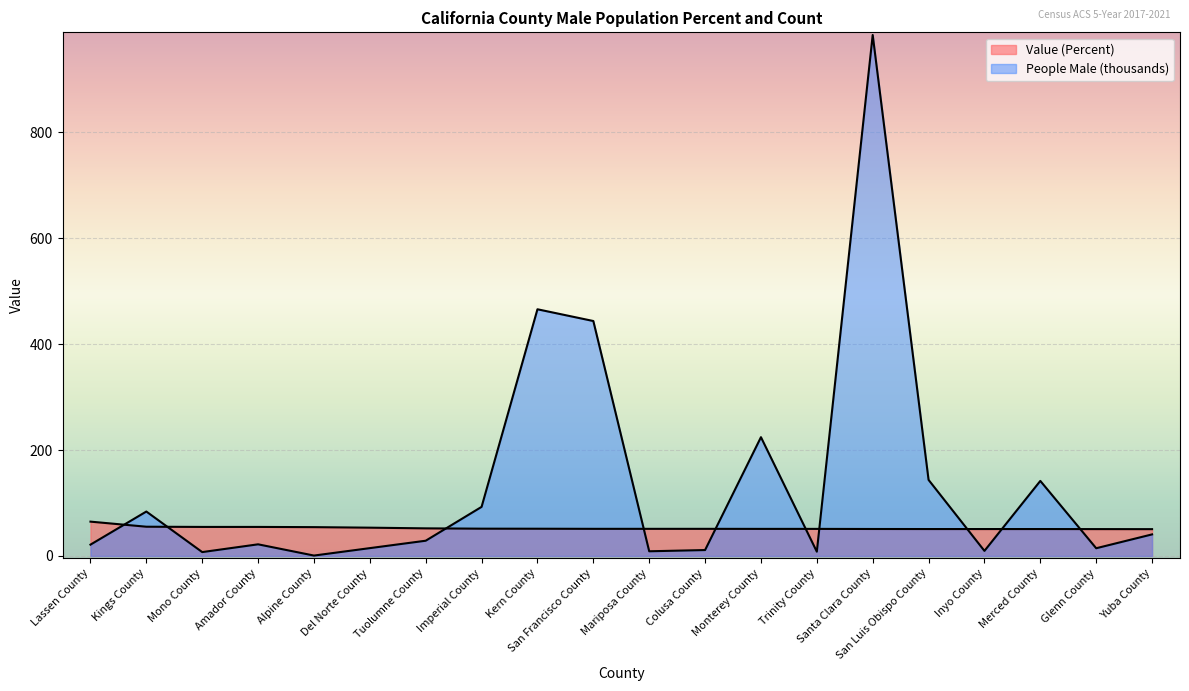

How many data points in People (Male scaled) are above 28?

10